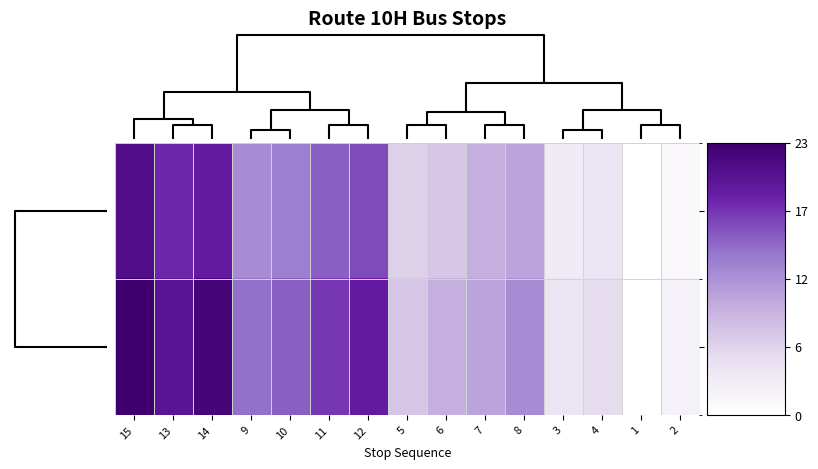

List the series in order of their peak value, lowest first.

Direction 0, Direction 1